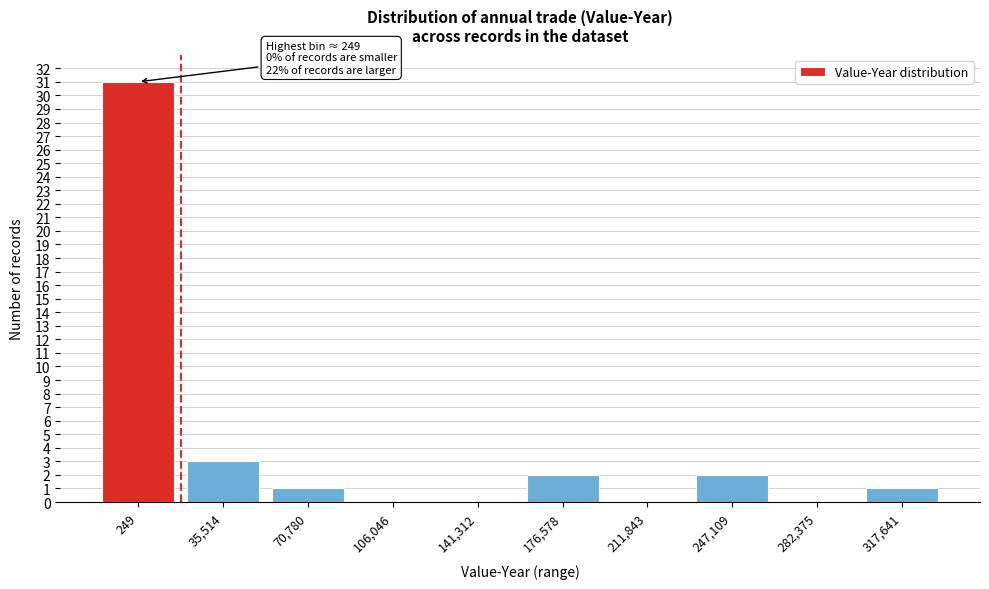

Reading left to right, list all the values displayed in this chart.

249=31	35,514=3	70,780=1	106,046=0	141,312=0	176,578=2	211,843=0	247,109=2	282,375=0	317,641=1